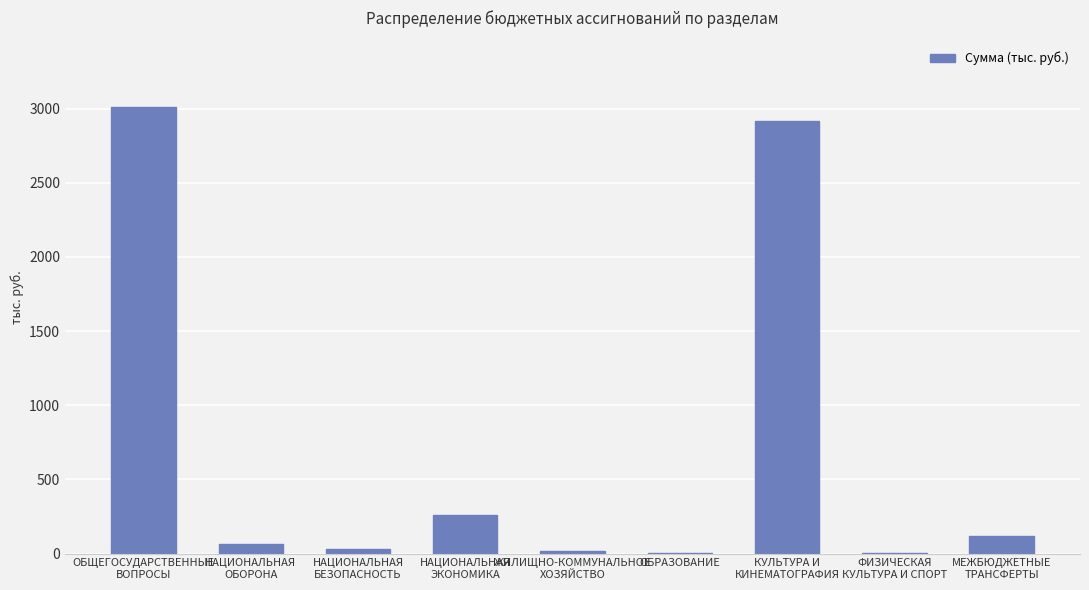

Rank the categories by value from highest to lowest.

ОБЩЕГОСУДАРСТВЕННЫЕ
ВОПРОСЫ, КУЛЬТУРА И
КИНЕМАТОГРАФИЯ, НАЦИОНАЛЬНАЯ
ЭКОНОМИКА, МЕЖБЮДЖЕТНЫЕ
ТРАНСФЕРТЫ, НАЦИОНАЛЬНАЯ
ОБОРОНА, НАЦИОНАЛЬНАЯ
БЕЗОПАСНОСТЬ, ЖИЛИЩНО-КОММУНАЛЬНОЕ
ХОЗЯЙСТВО, ФИЗИЧЕСКАЯ
КУЛЬТУРА И СПОРТ, ОБРАЗОВАНИЕ